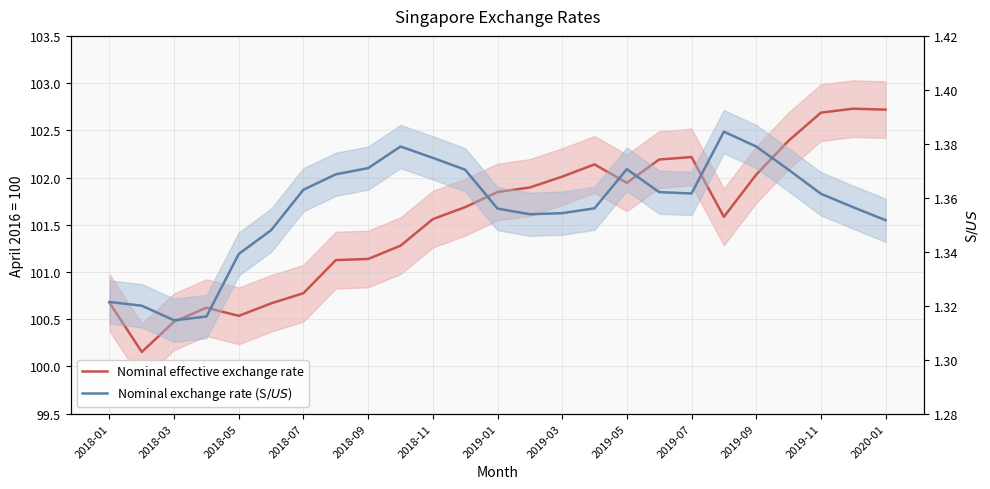

Rank the series by their average value, from lowest to highest.

Nominal exchange rate (S$/US$), Nominal effective exchange rate